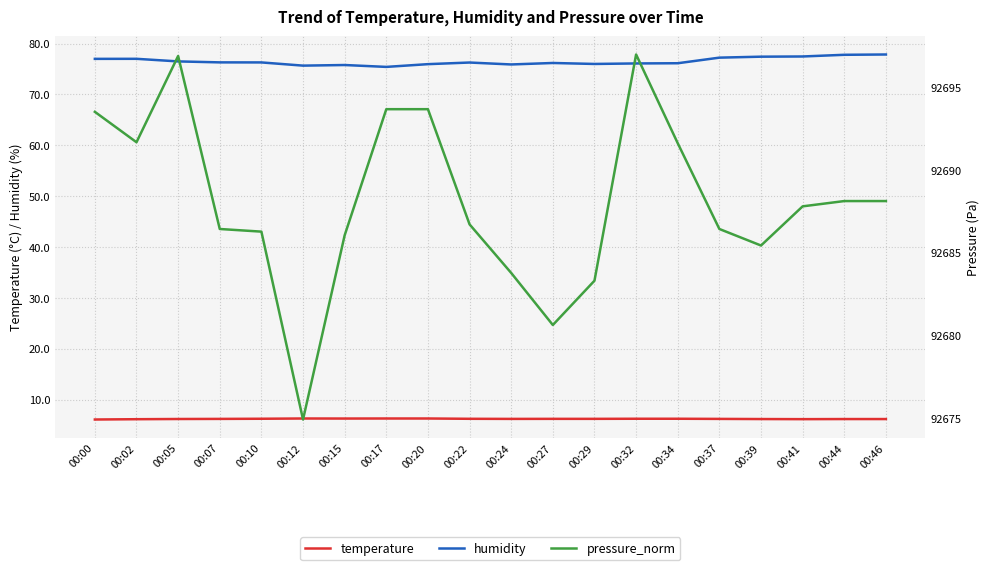

How many distinct data groups are displayed?

3